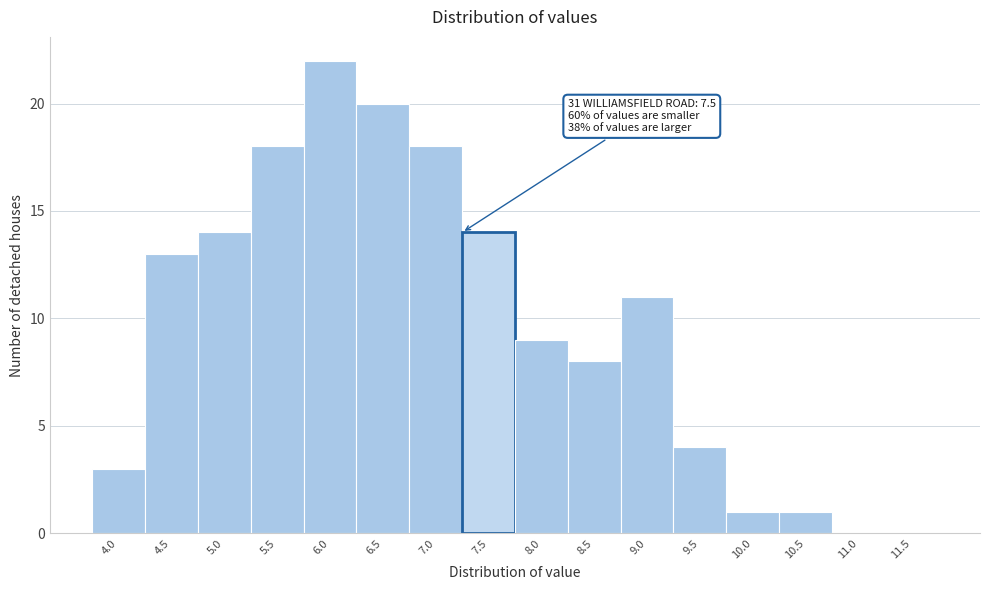

Reading right to left, extract all data points from this chart.

11.5=0	11.0=0	10.5=1	10.0=1	9.5=4	9.0=11	8.5=8	8.0=9	7.5=14	7.0=18	6.5=20	6.0=22	5.5=18	5.0=14	4.5=13	4.0=3